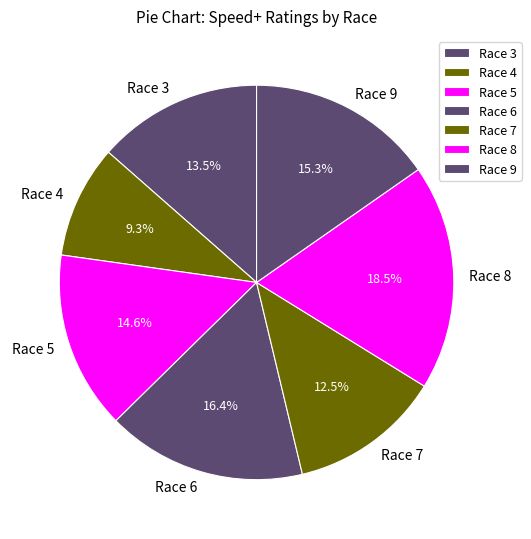

To the nearest percent, what is the combined percentage of Race 8 and Race 3?

32%